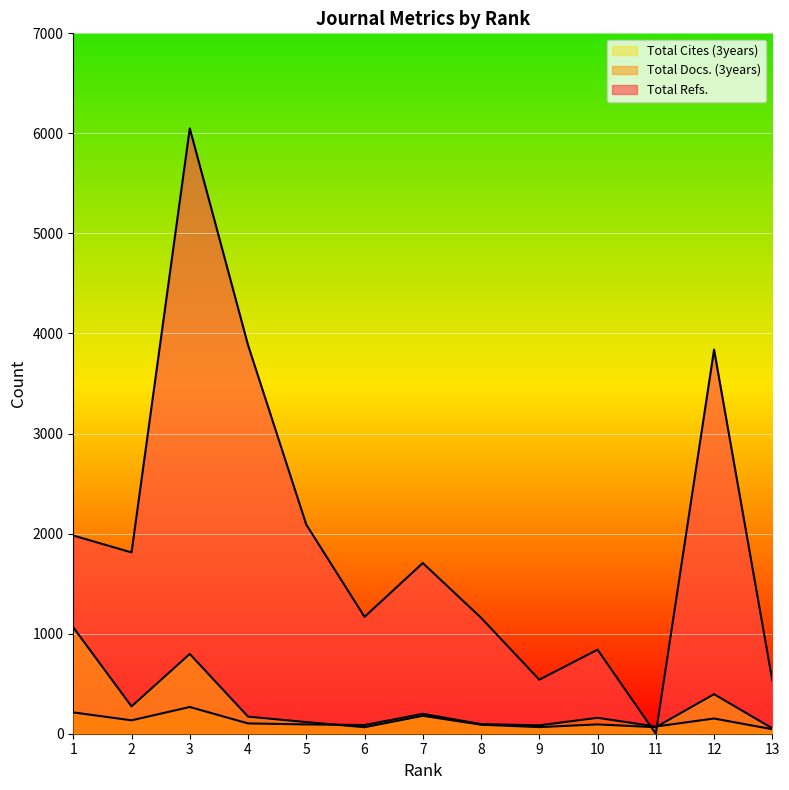

What is the minimum value for Total Docs. (3years)?

45